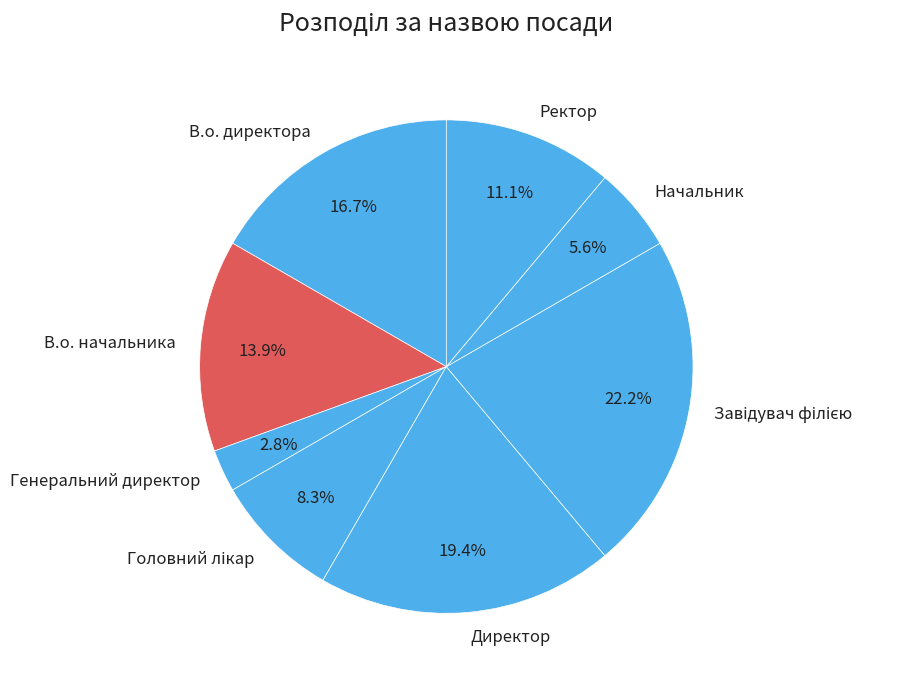

How many segments does this pie chart have?

8